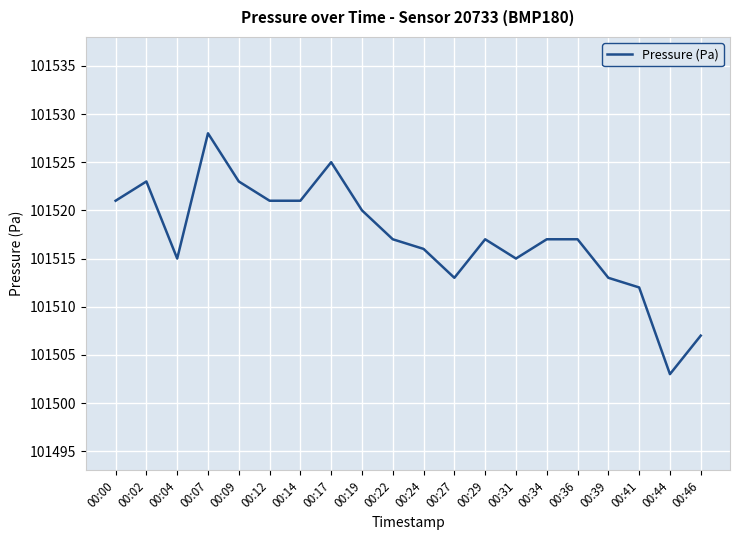

What is the average value?

101517